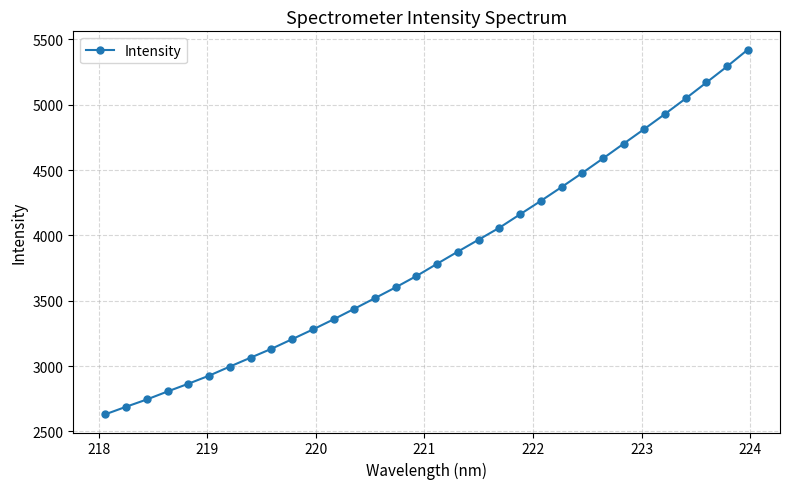

What is the value of the 18th point from the left?

3876.6